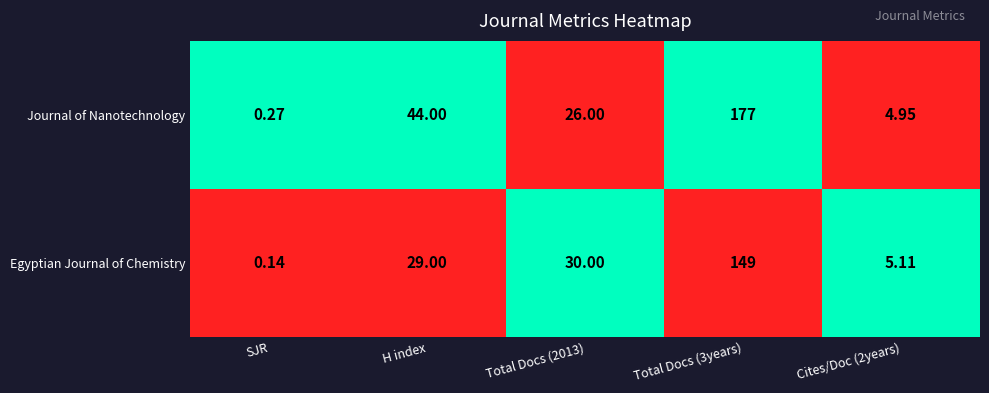

At how many categories does at least one series exceed 0?

5